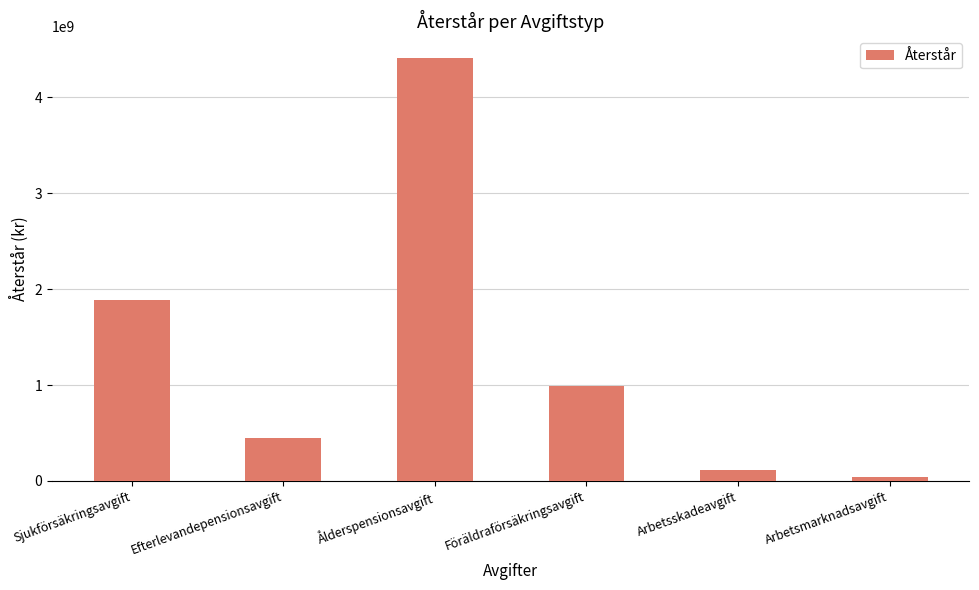

How many data points does each series have?

6